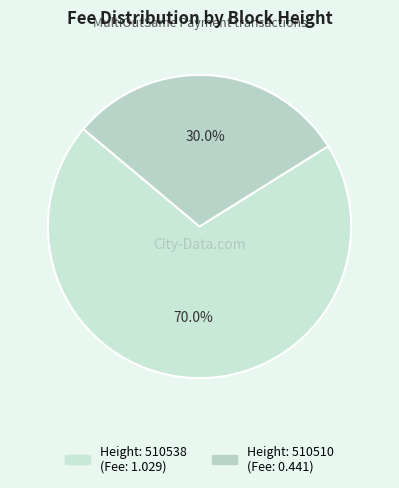

To the nearest percent, what is the difference between the largest and smallest slice percentages?

40%